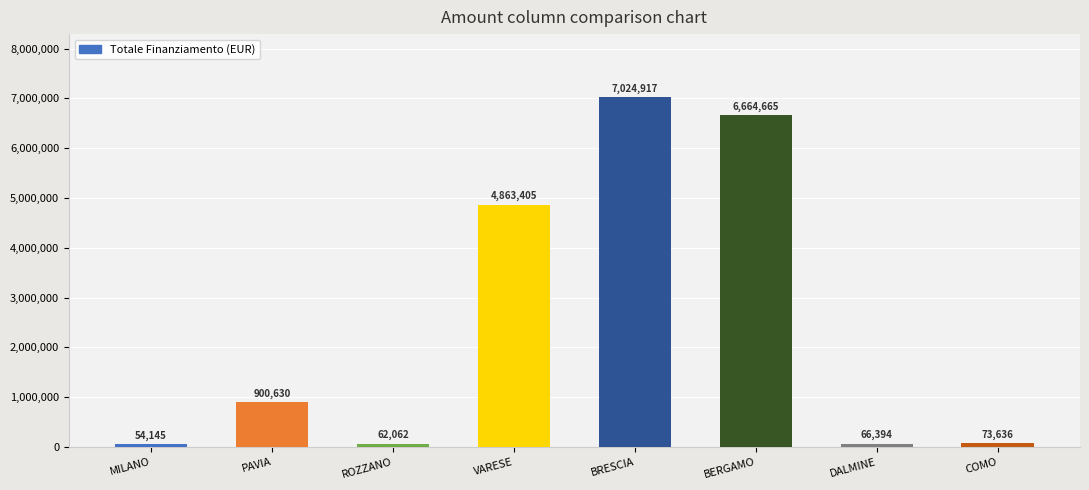

What is the sum of the values at COMO and BRESCIA?

7098553.1